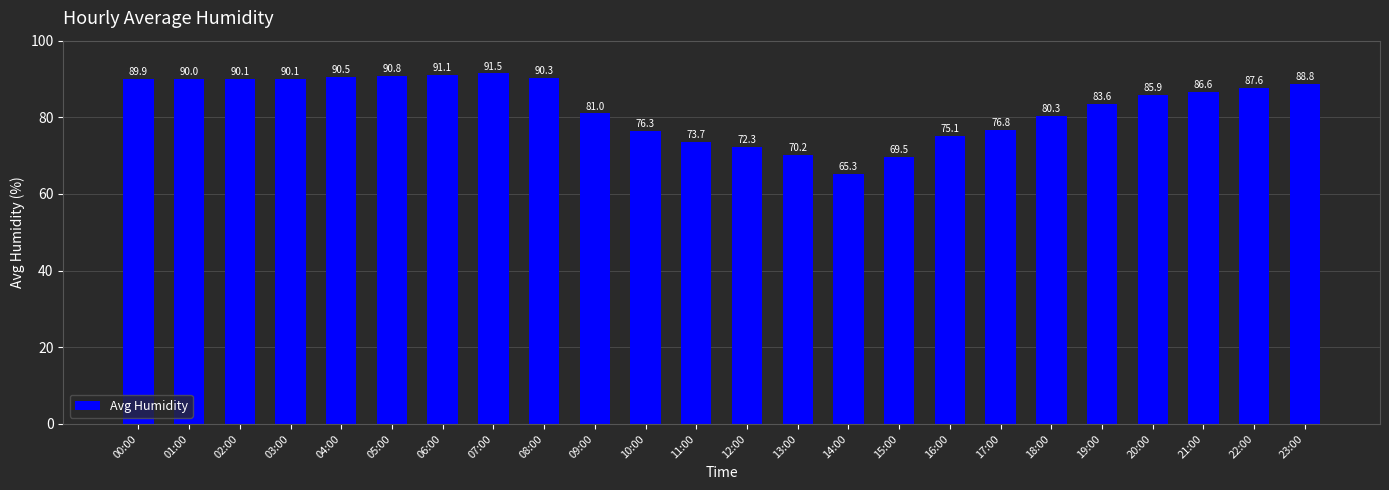

Are the bars grouped side by side (vs. stacked)?

No